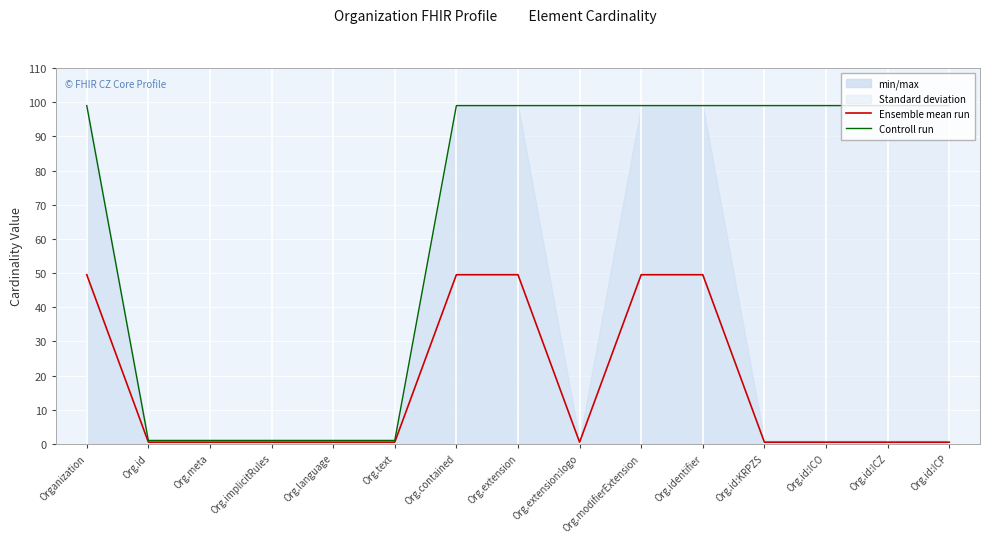

Reading right to left, list all the values displayed in this chart.

Ensemble mean run: 0.5	0.5	0.5	0.5	49.5	49.5	0.5	49.5	49.5	0.5	0.5	0.5	0.5	0.5	49.5
Controll run: 99.0	99.0	99.0	99.0	99.0	99.0	99.0	99.0	99.0	1.0	1.0	1.0	1.0	1.0	99.0